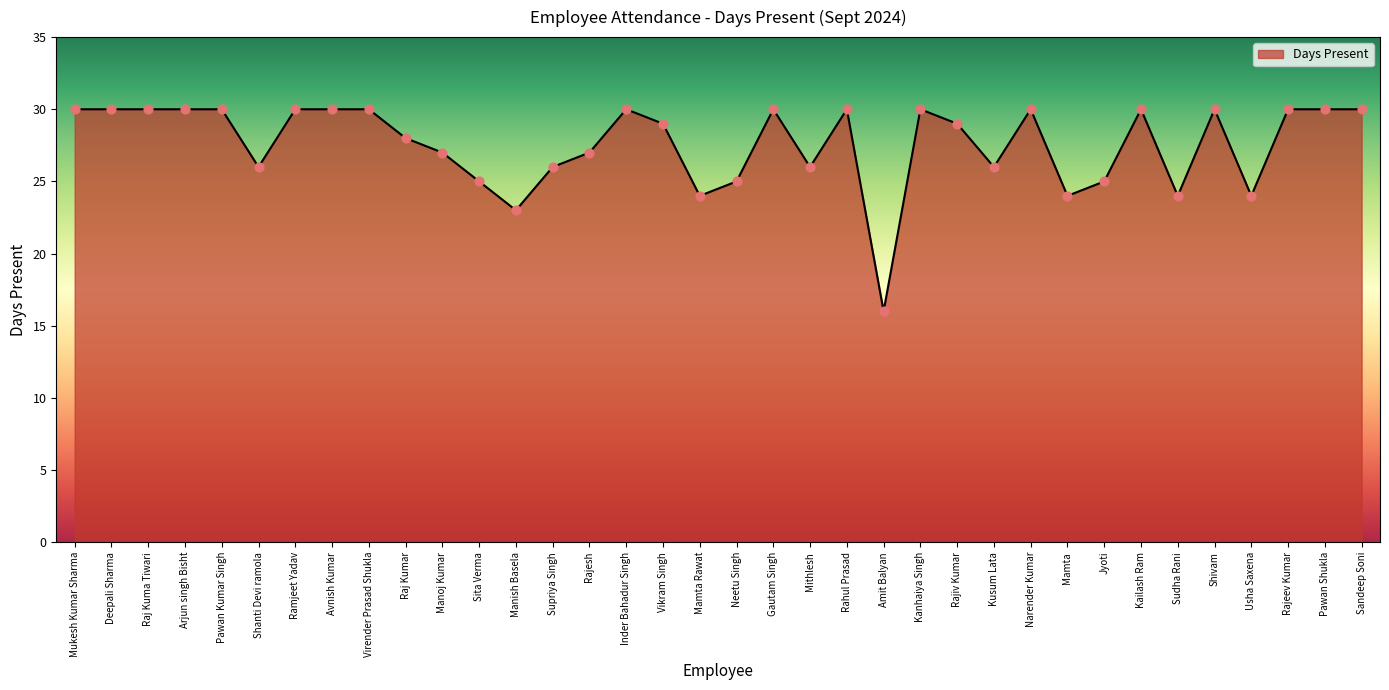

What is the ratio of the value at Rajeev Kumar to the value at Narender Kumar?

1.0